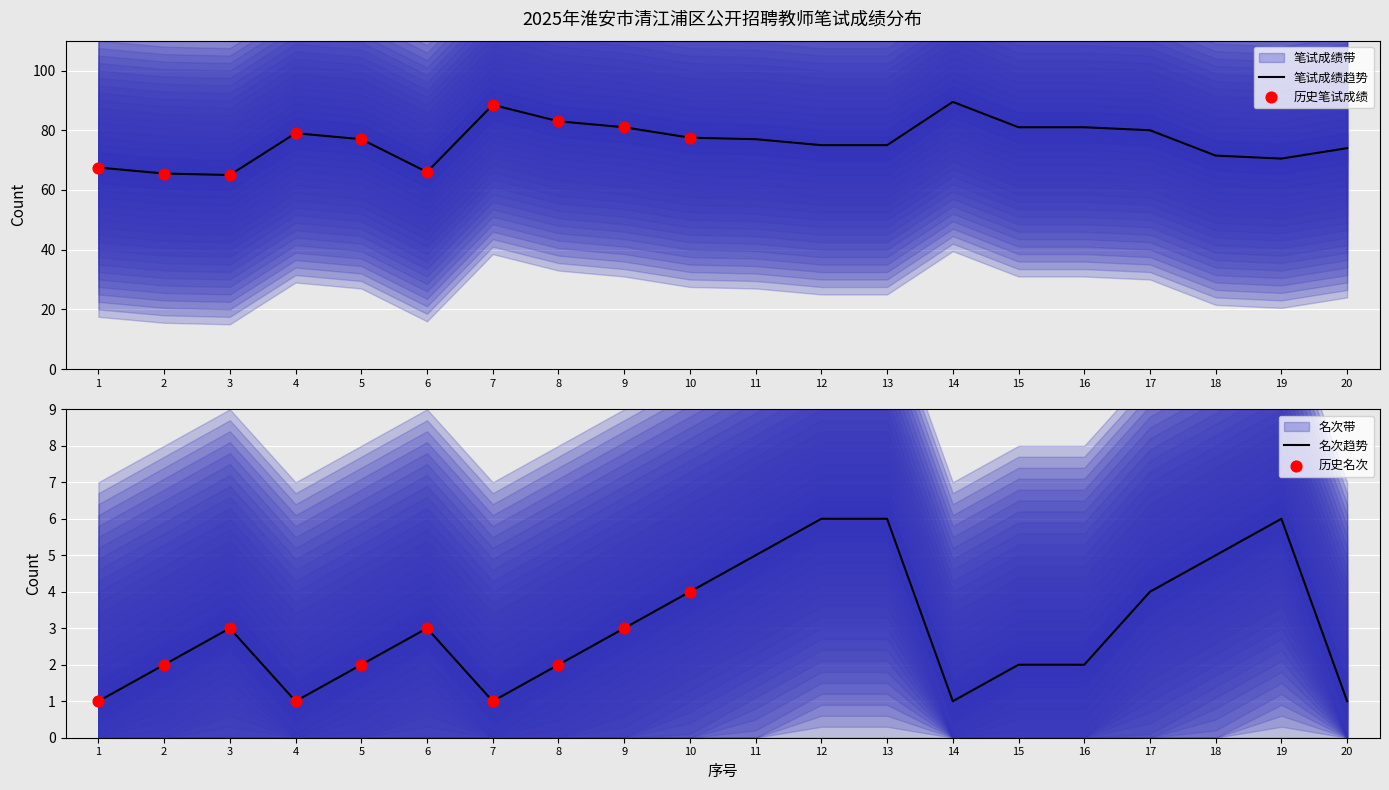

Which series has the widest spread of Y values?

笔试成绩_group1